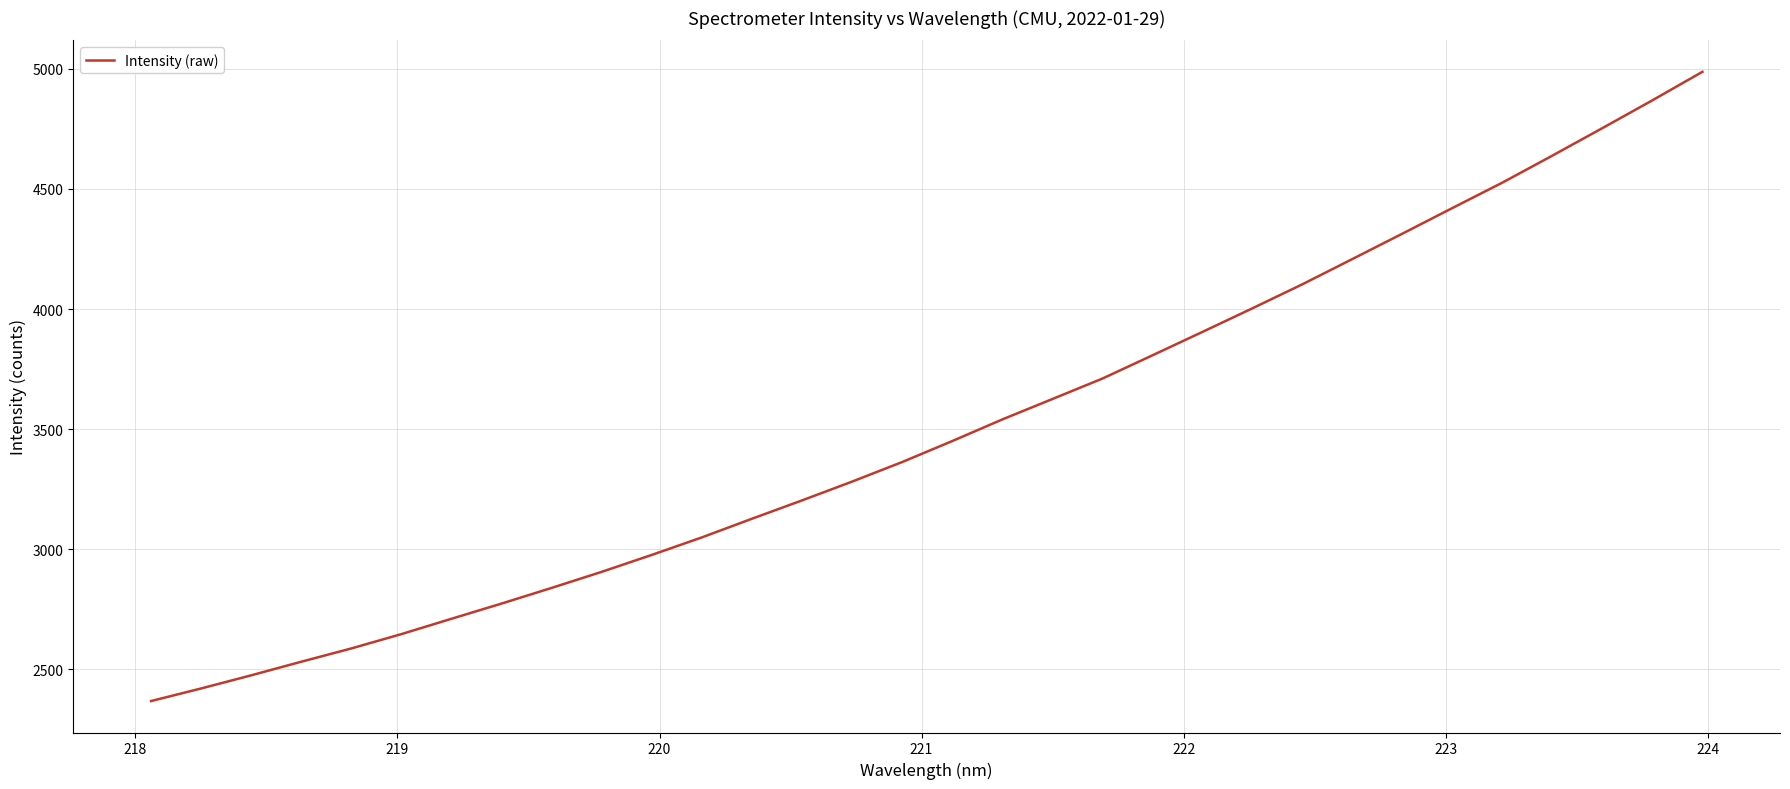

What is the minimum value shown in the chart?

2368.1